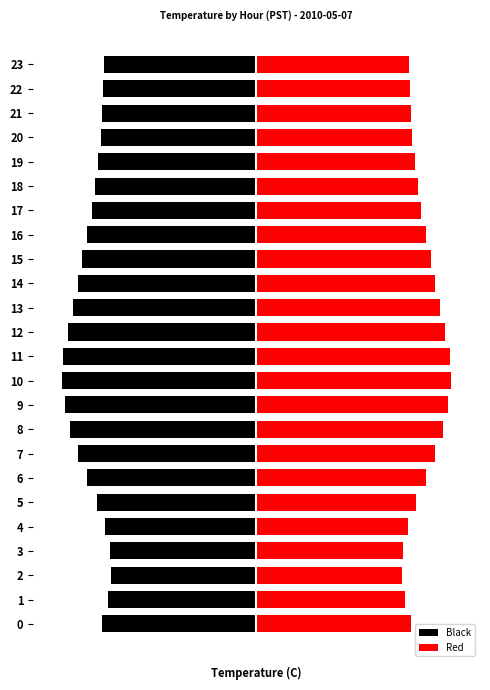

Reading left to right, what are all the values shown in this chart?

Black: -4.8	-4.7	-4.5	-4.6	-4.8	-5.0	-5.3	-5.6	-5.8	-6.0	-6.1	-6.0	-5.9	-5.8	-5.6	-5.5	-5.3	-5.2	-5.0	-5.0	-4.9	-4.8	-4.8	-4.8
Red: 4.8	4.7	4.5	4.6	4.8	5.0	5.3	5.6	5.8	6.0	6.1	6.0	5.9	5.8	5.6	5.5	5.3	5.2	5.0	5.0	4.9	4.8	4.8	4.8